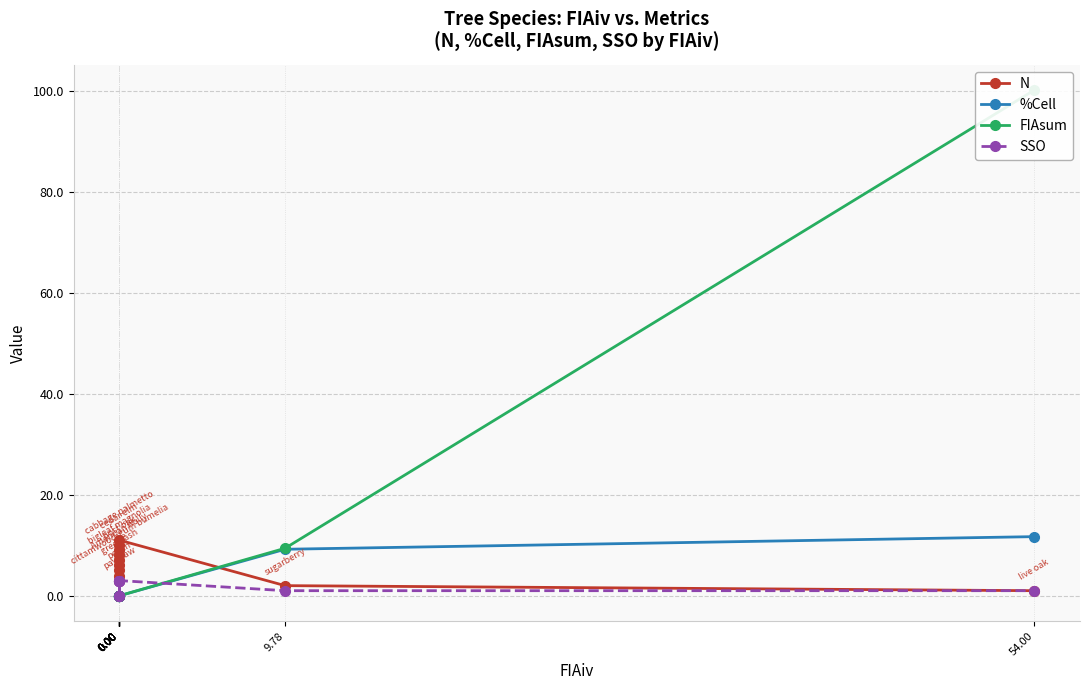

What are all the series names shown in the legend?

N, %Cell, FIAsum, SSO